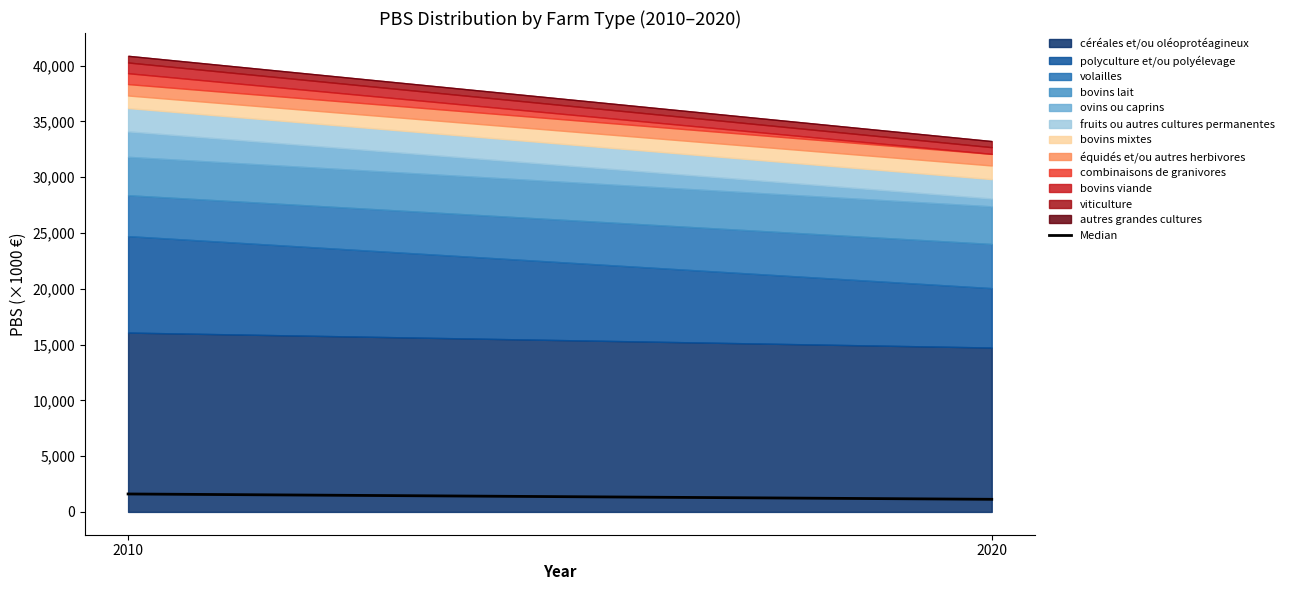

Which has a higher value, 2020 or 2010?

2010